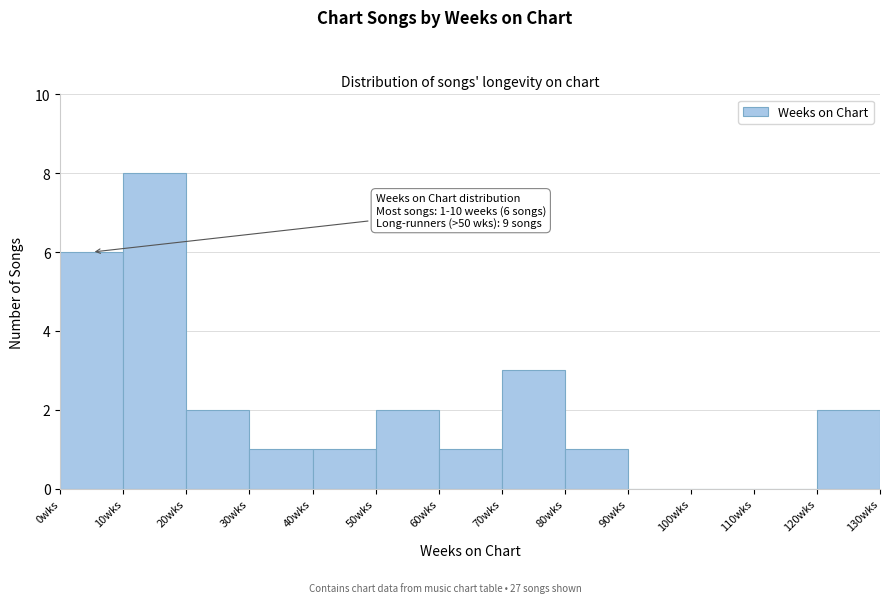

Which range on the x-axis has the tallest bar?

10 to 20